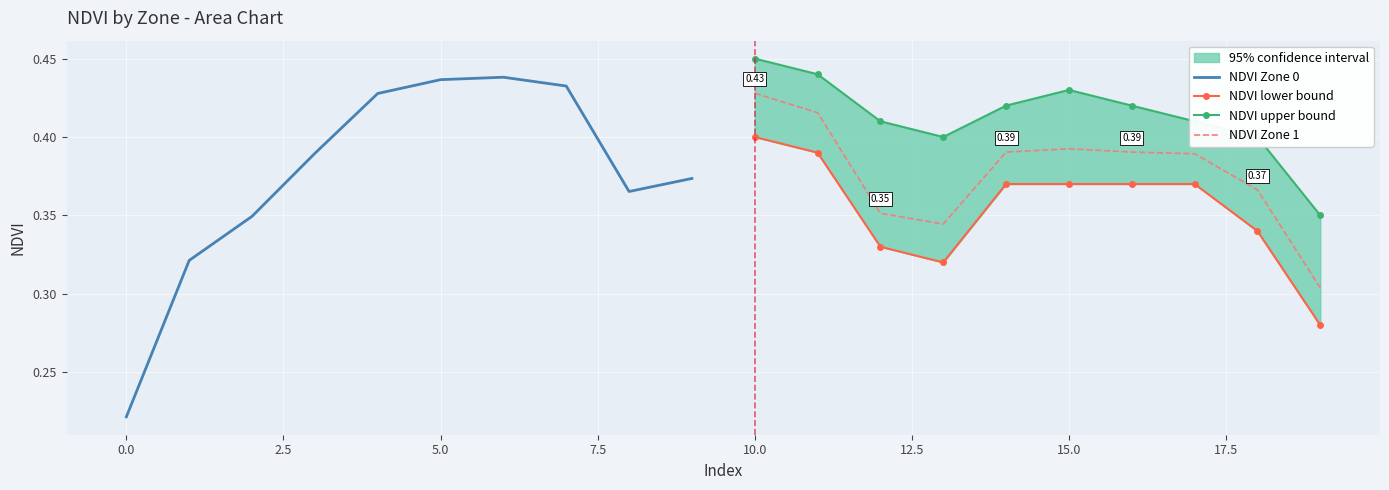

True or false: NDVI upper bound and NDVI Zone 1 intersect in this chart.

False